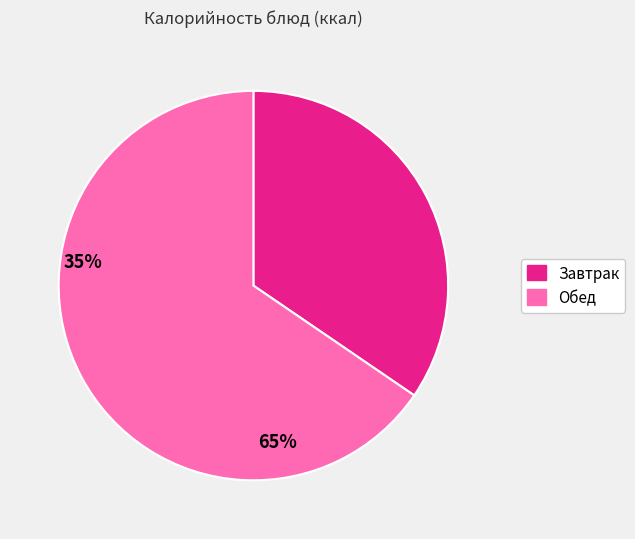

Does any single category account for the majority?

Yes